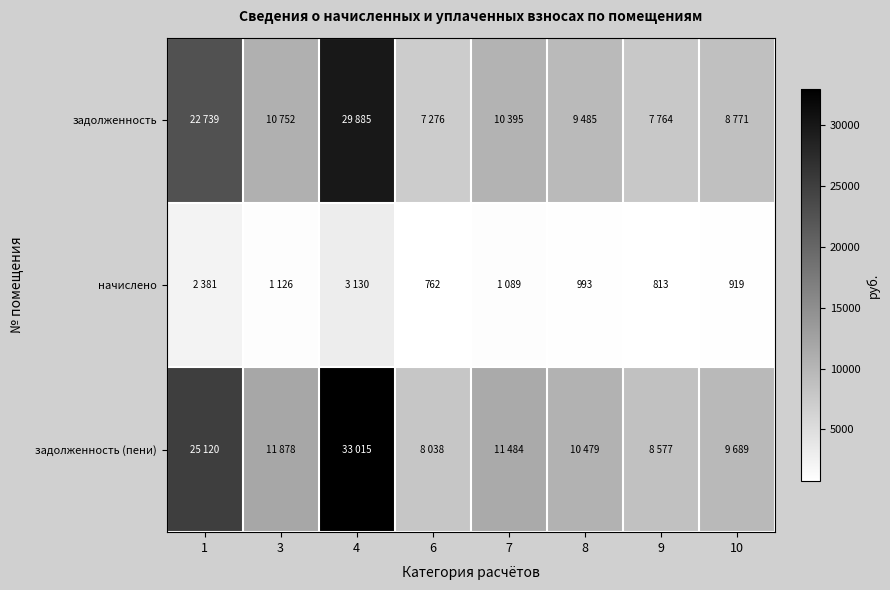

Which series has the largest total across all categories?

задолженность (пени)